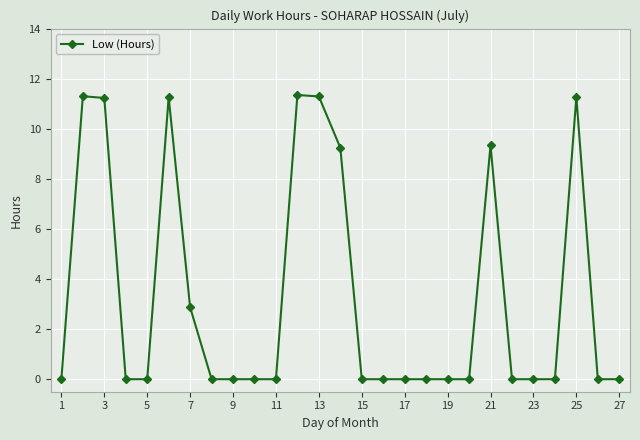

True or false: there are more than 0 points higher than both neighbors.

True